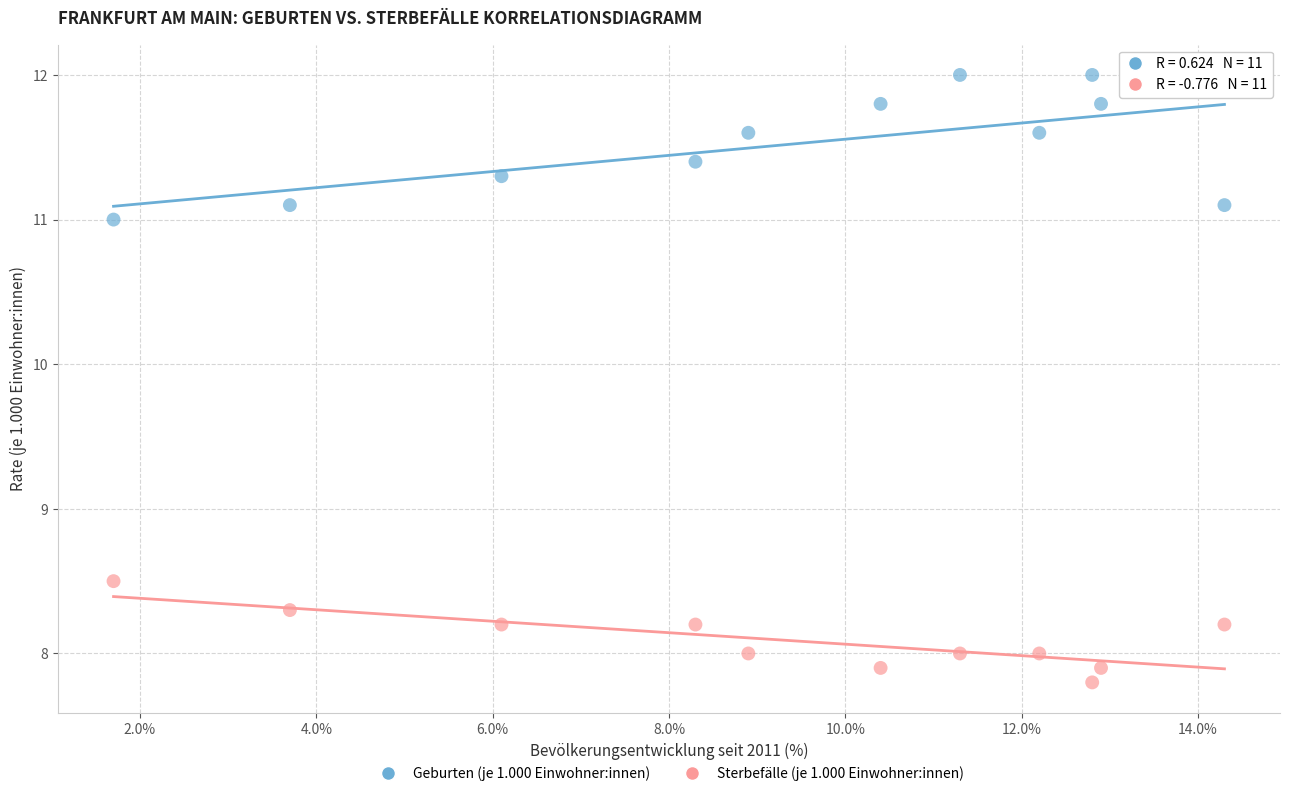

What are all the series names shown in the legend?

Geburten (je 1.000 Einwohner:innen), Sterbefälle (je 1.000 Einwohner:innen)